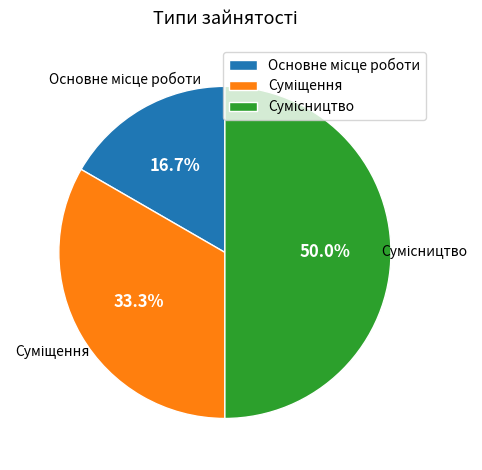

How many slices are in this pie chart?

3